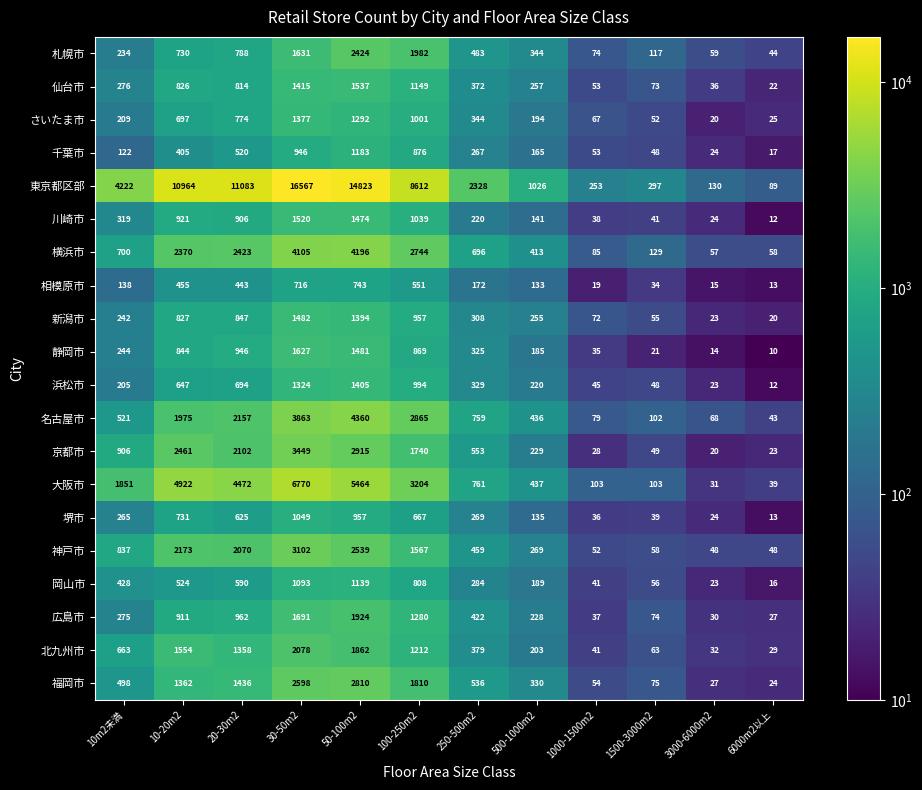

Is it true that 名古屋市 equals 28 at 1000-1500m2?

False